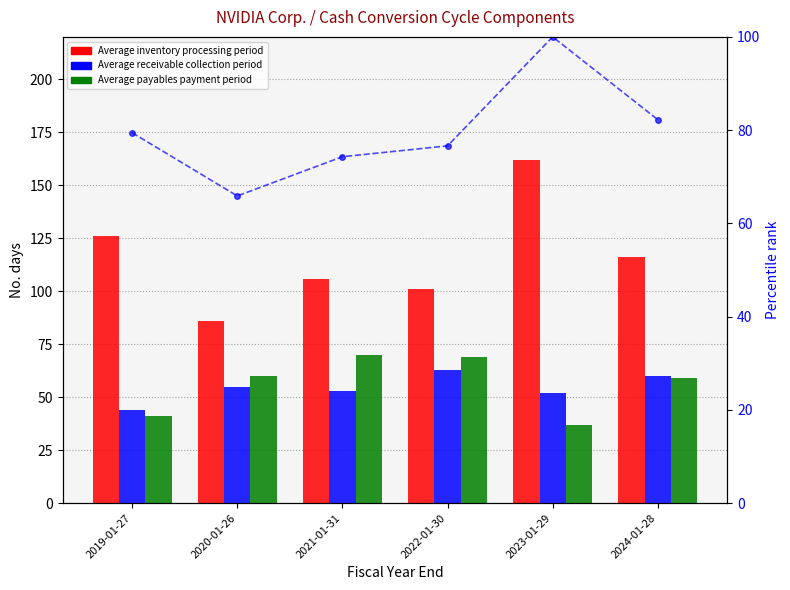

Between 2024-01-28 and 2022-01-30, which is larger?

2024-01-28